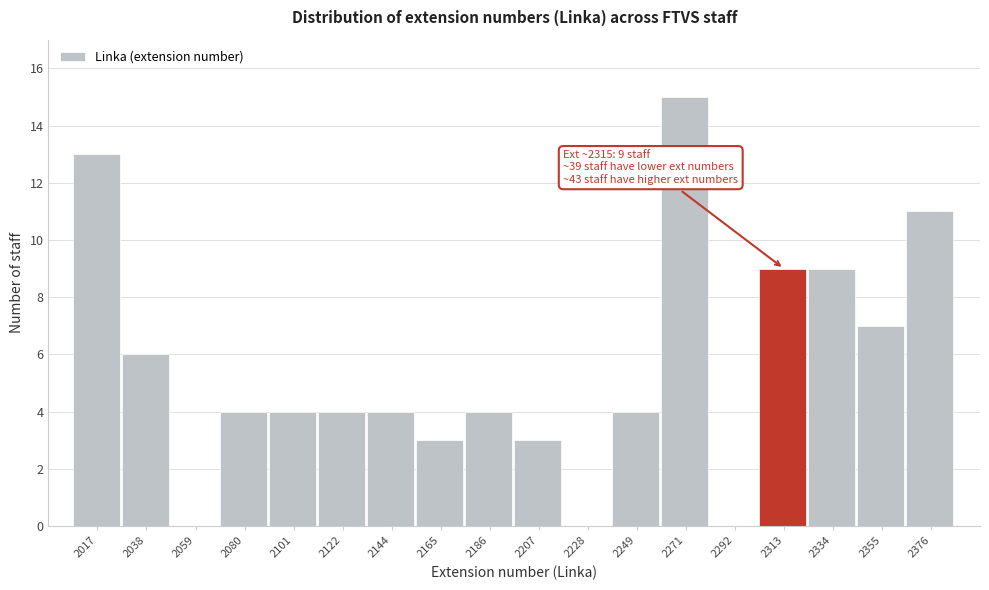

Reading left to right, extract all data points from this chart.

2017=13	2038=6	2059=0	2080=4	2101=4	2122=4	2144=4	2165=3	2186=4	2207=3	2228=0	2249=4	2271=15	2292=0	2313=9	2334=9	2355=7	2376=11